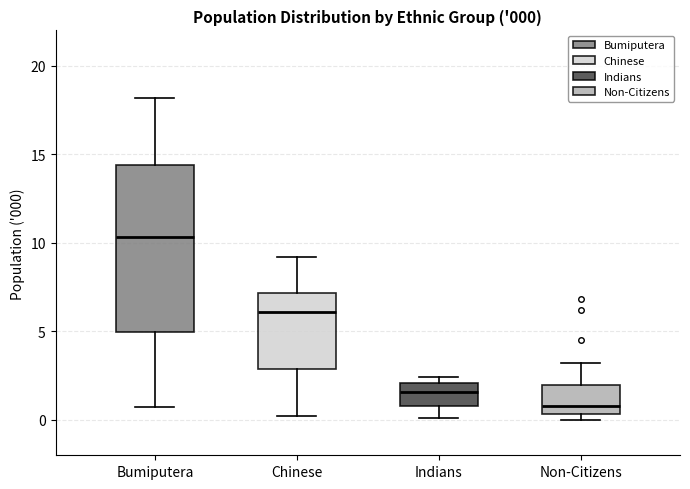

Which box has the highest median line?

Bumiputera